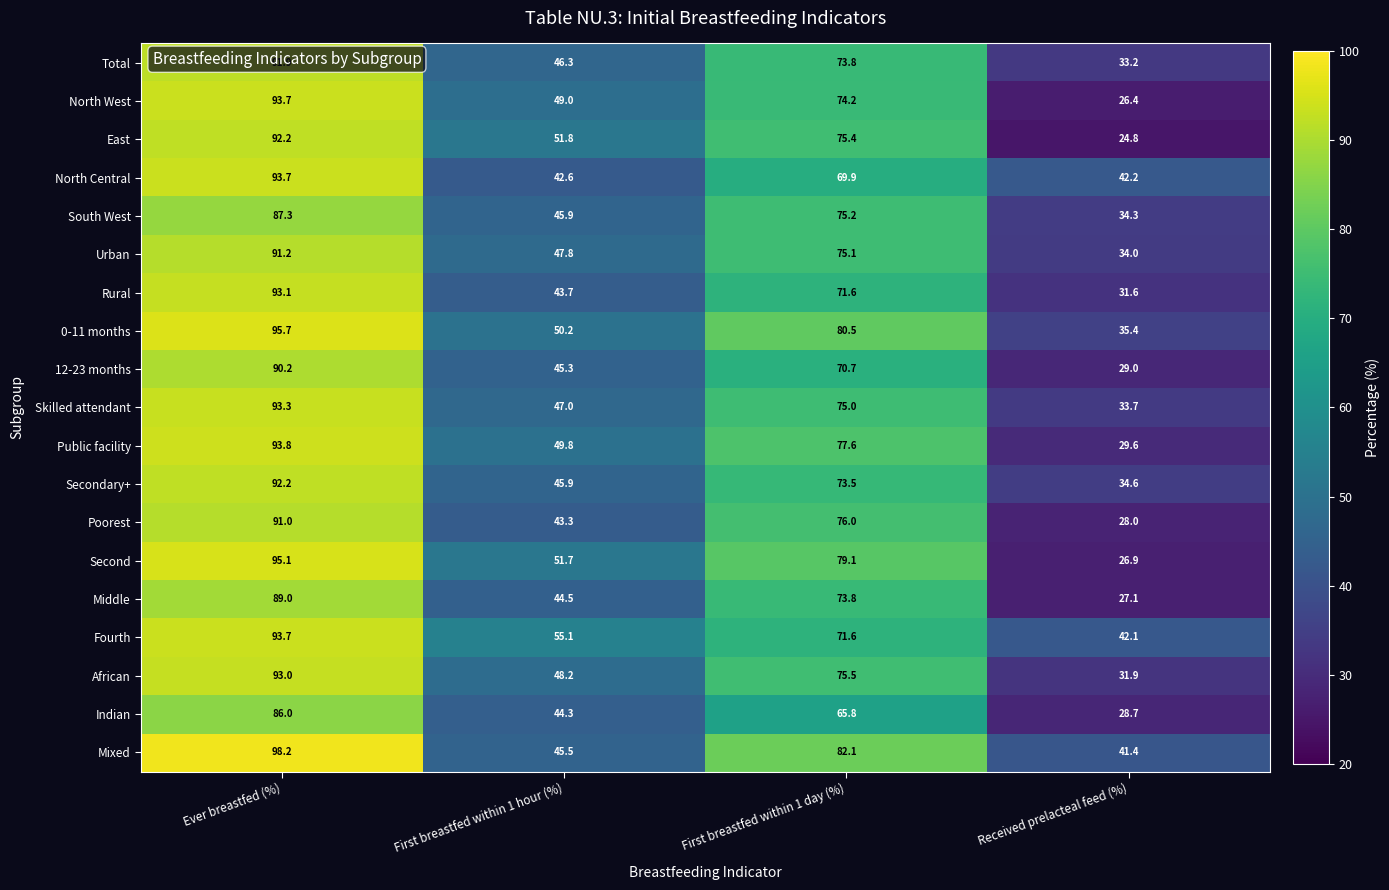

How many categories are shown in the chart?

4